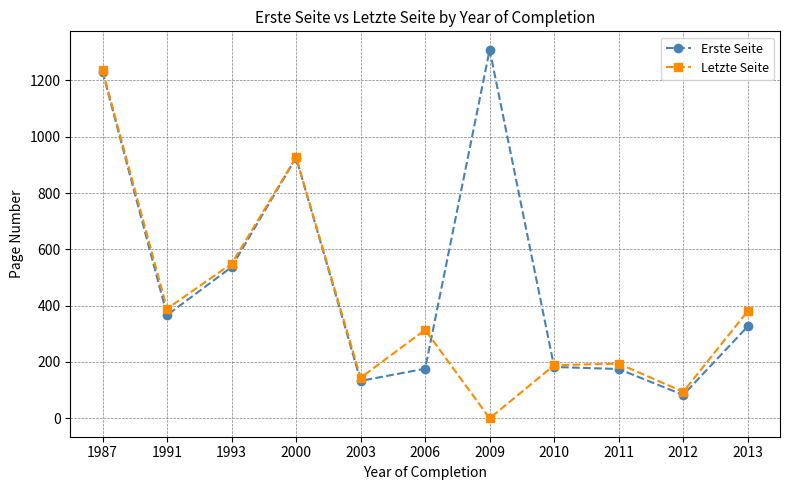

At which label does Erste Seite first exceed 326?

1987